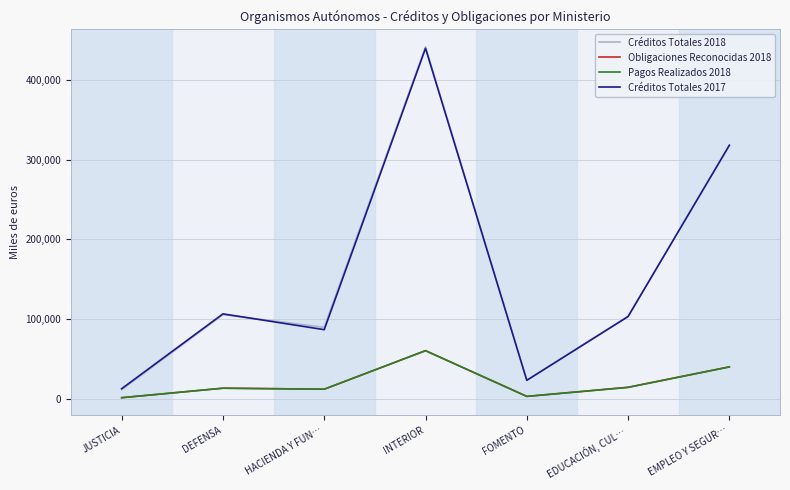

Is the value of Créditos Totales 2018 at INTERIOR greater than the value of Créditos Totales 2017 at JUSTICIA?

Yes